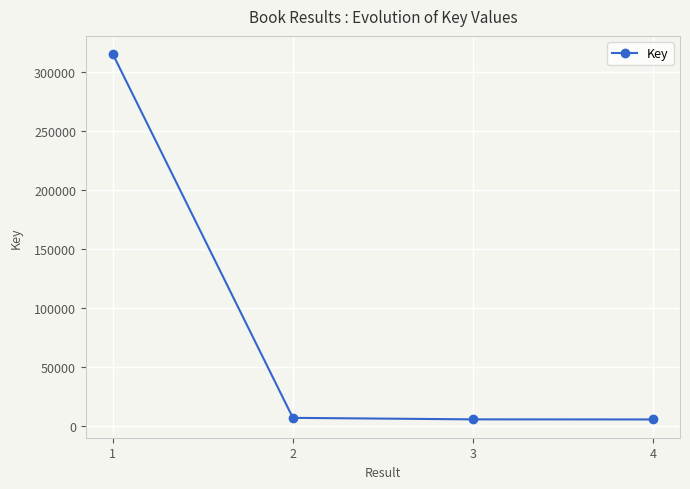

Does the chart have visible grid lines?

Yes